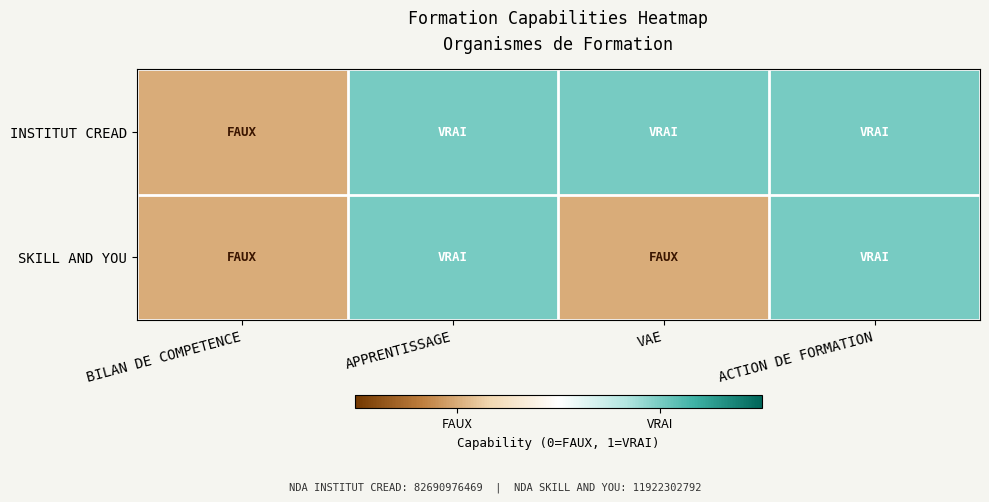

How many distinct data groups are displayed?

2